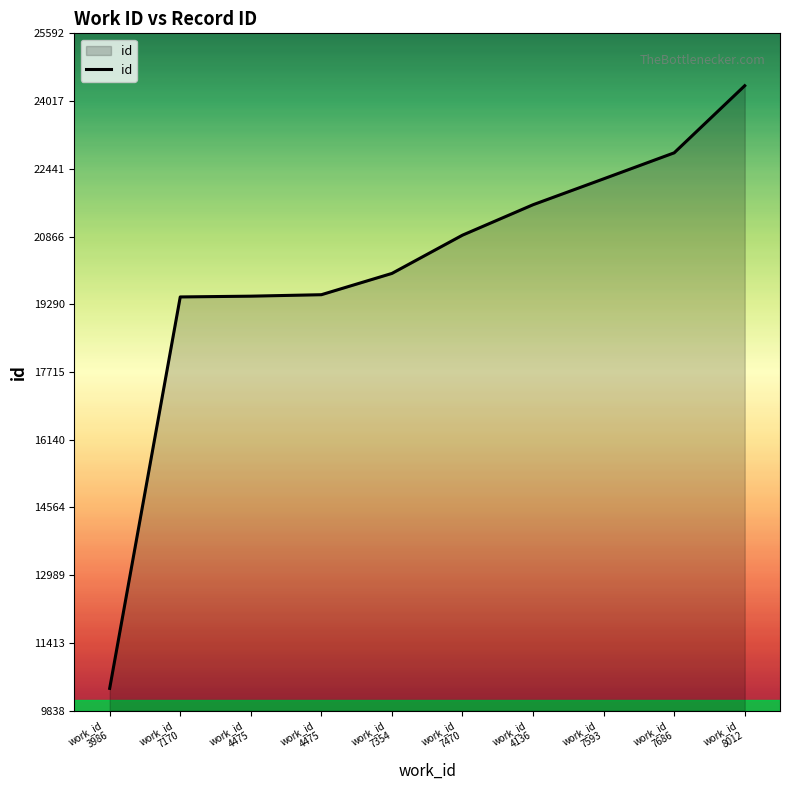

How many lines are shown in the chart?

1